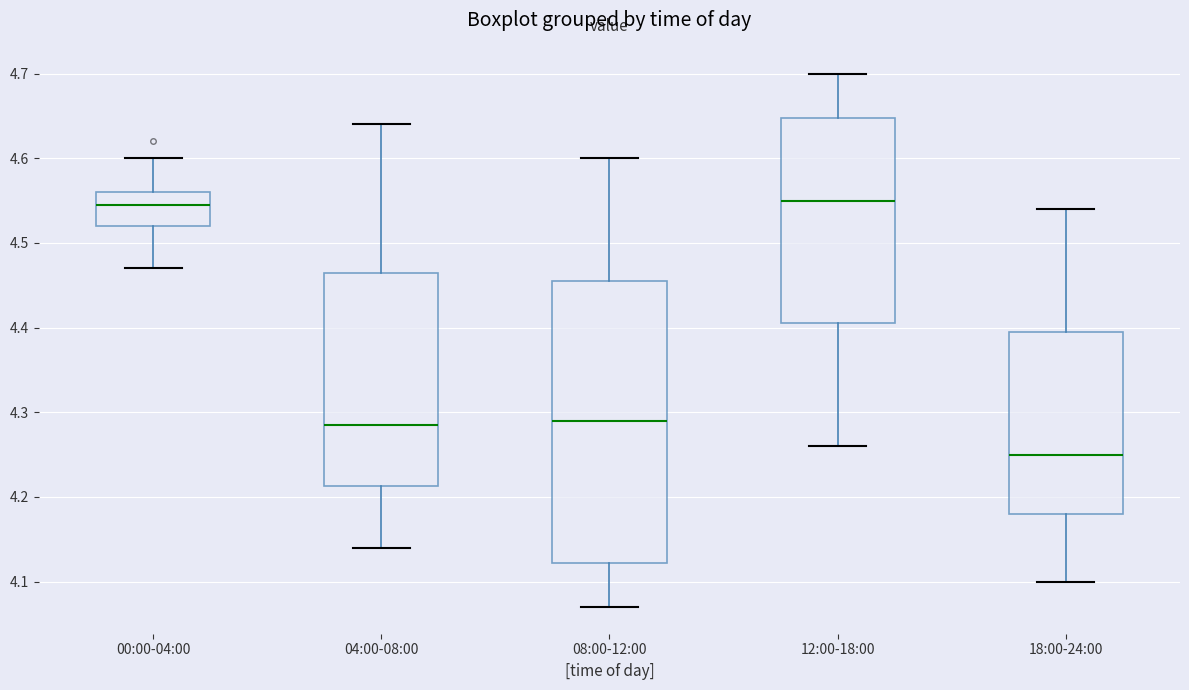

Reading left to right, read every box against the y-axis: the position of its median line, the range the box covers, and the ends of its whiskers. The values are not printed on the chart, so give them approximately, as read against the axis.

00:00-04:00: median 4.55, box 4.52 to 4.56, whiskers 4.47 to 4.60
04:00-08:00: median 4.29, box 4.21 to 4.47, whiskers 4.14 to 4.64
08:00-12:00: median 4.29, box 4.12 to 4.46, whiskers 4.07 to 4.60
12:00-18:00: median 4.55, box 4.41 to 4.65, whiskers 4.26 to 4.70
18:00-24:00: median 4.25, box 4.18 to 4.40, whiskers 4.10 to 4.54